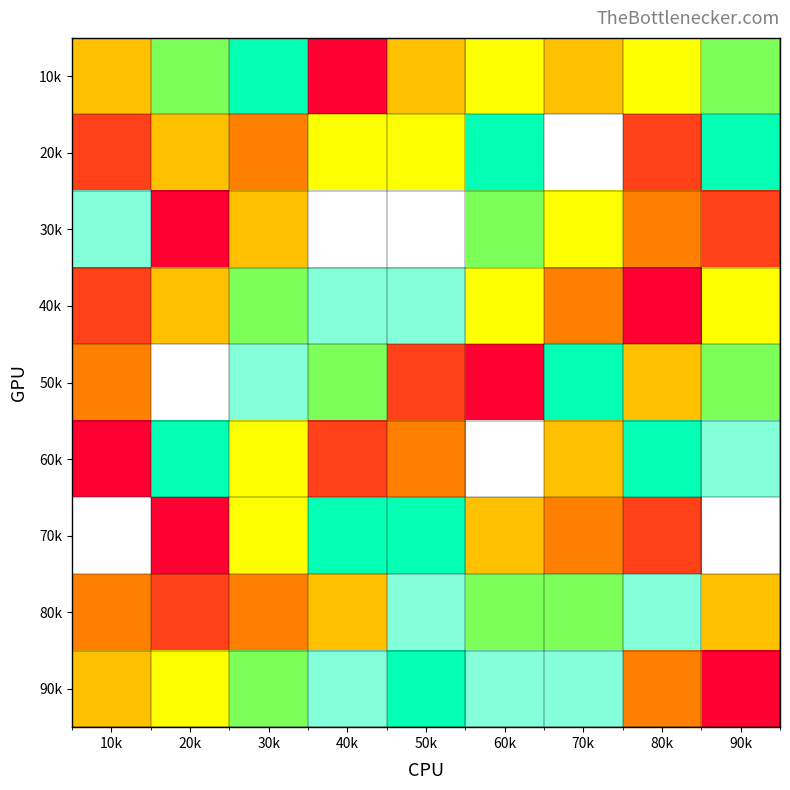

What is the smallest value displayed?

1